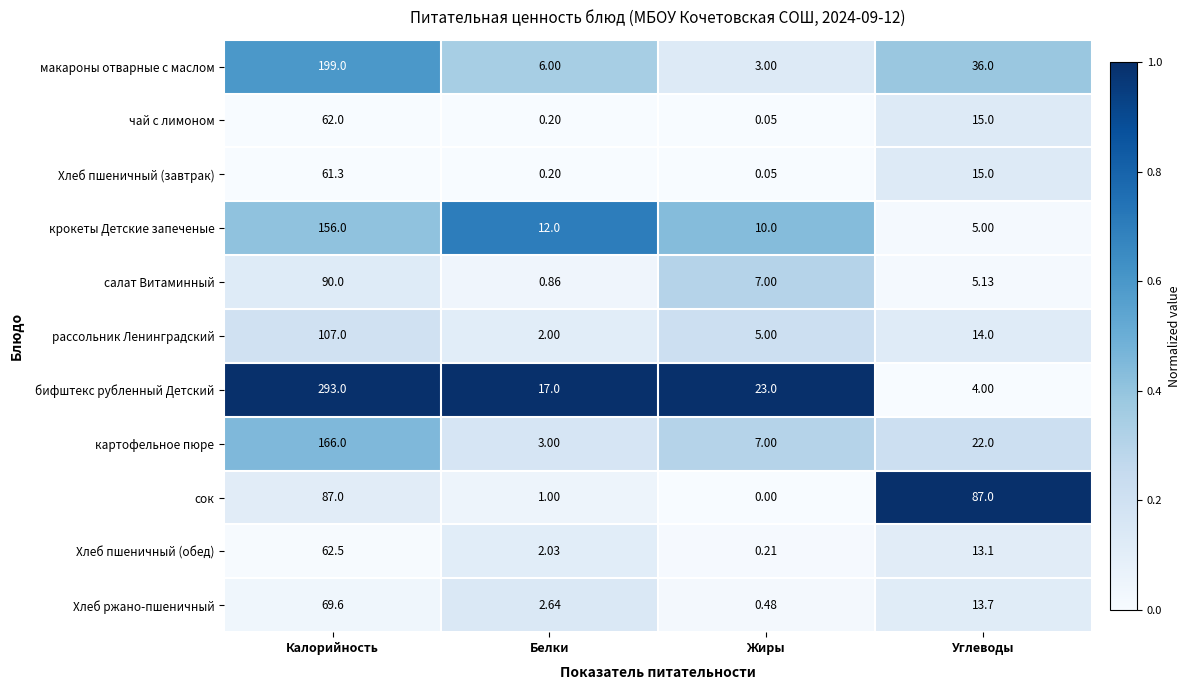

Is the value of крокеты Детские запеченые at Жиры greater than the value of картофельное пюре at Жиры?

Yes